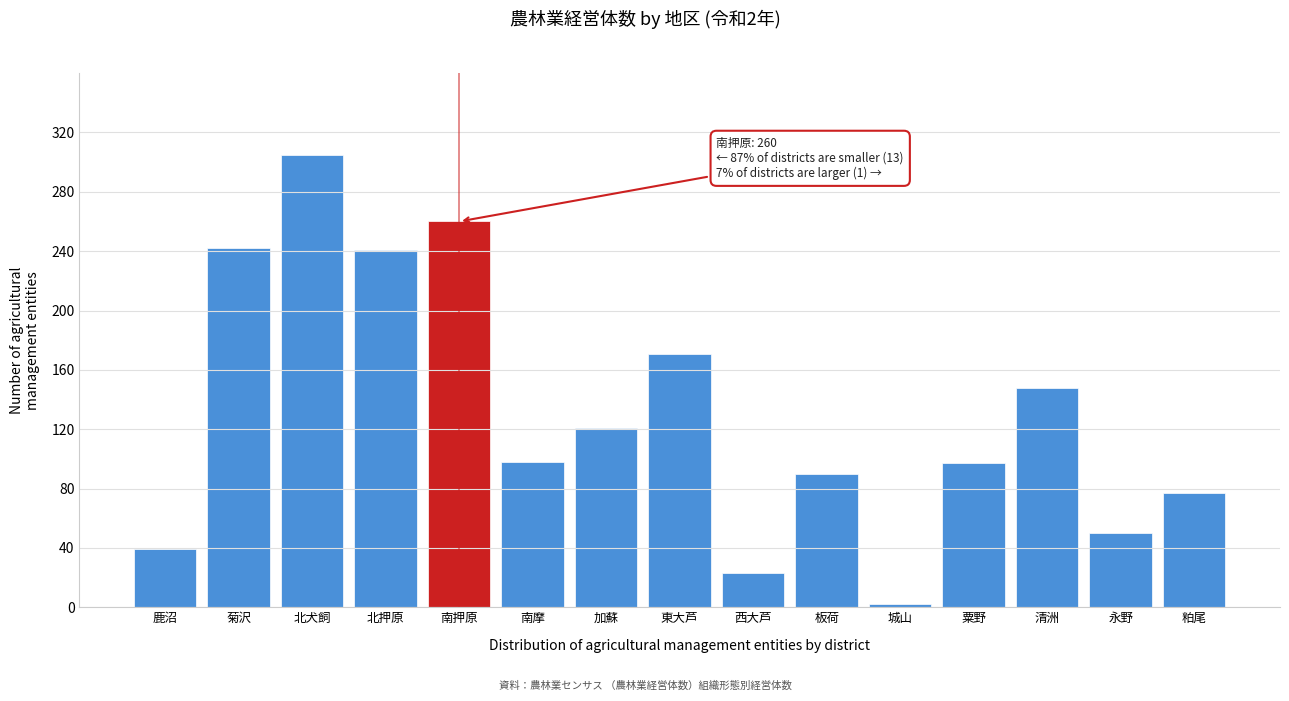

The chart shows a value of 121 at 加蘇. True or false?

True